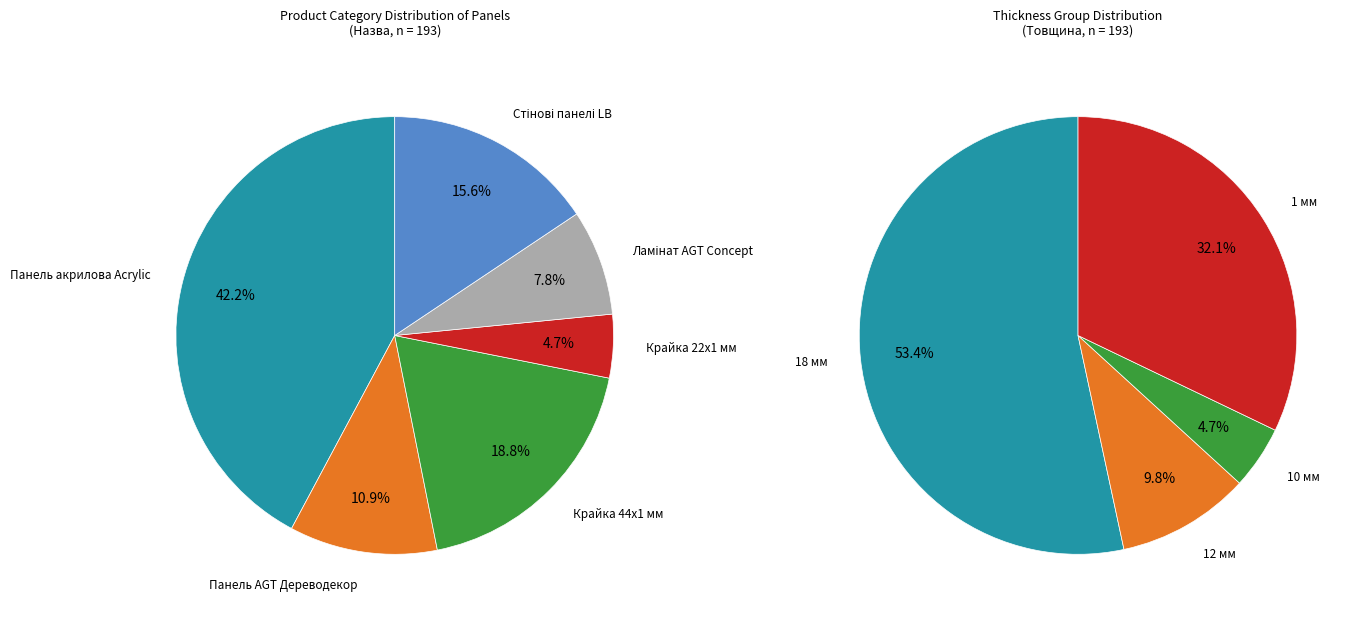

To the nearest percent, what is the difference between the largest and smallest slice percentages?

38%